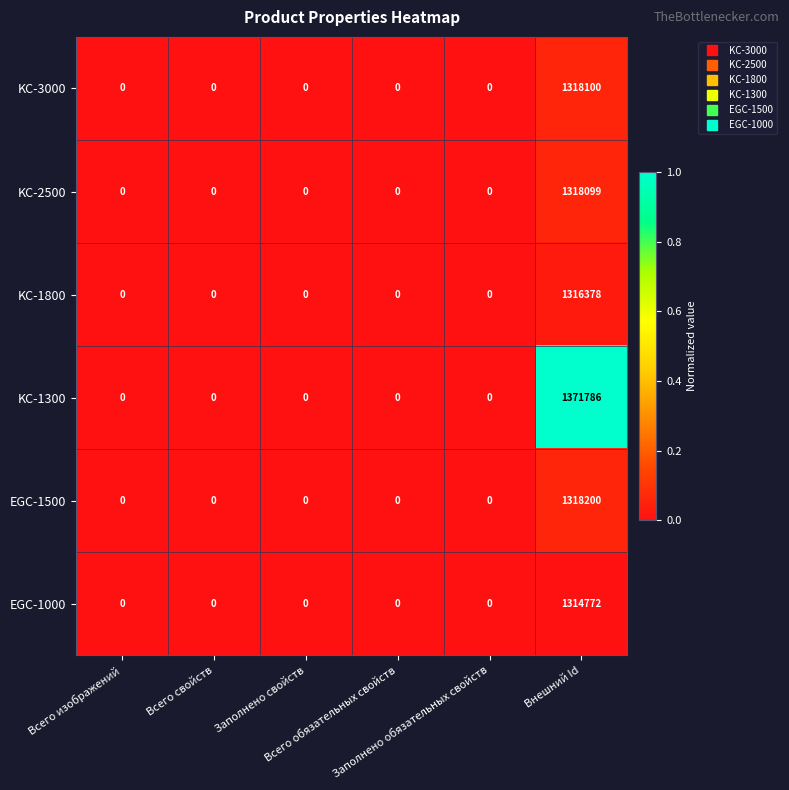

What is the difference between the highest and lowest values at Внешний Id?

57014